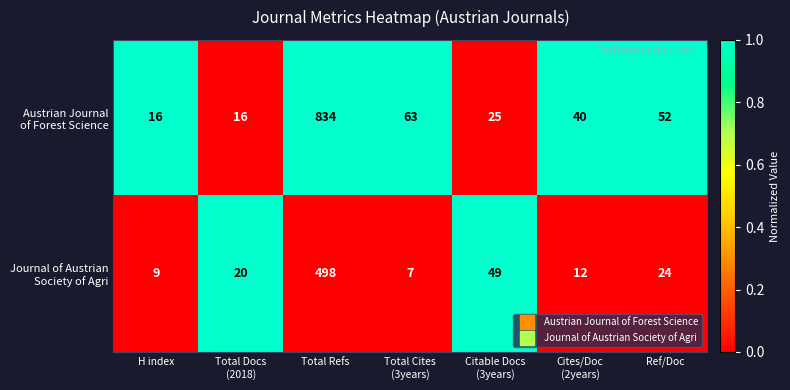

Which label corresponds to the largest value in the chart?

Total Refs